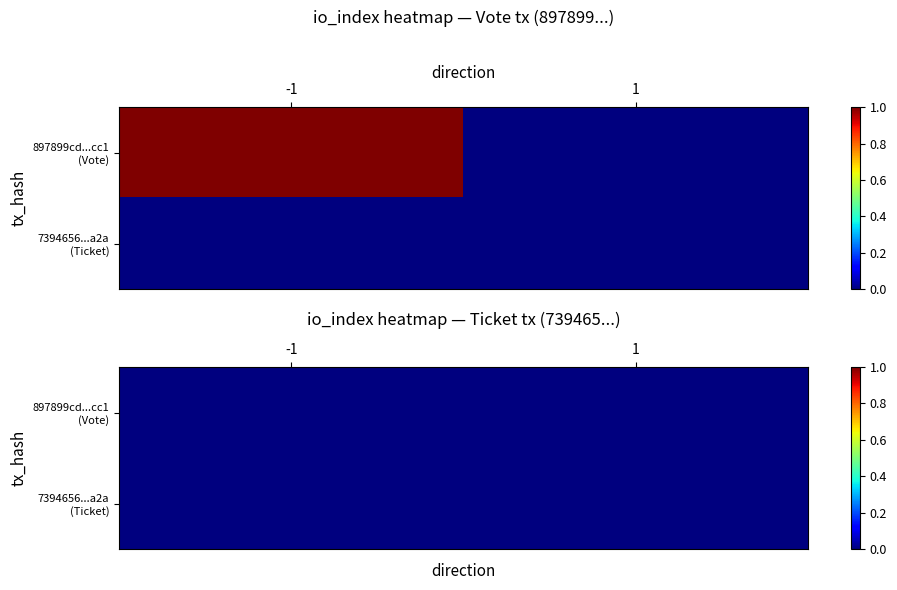

What is the difference between the highest and lowest values at -1?

2